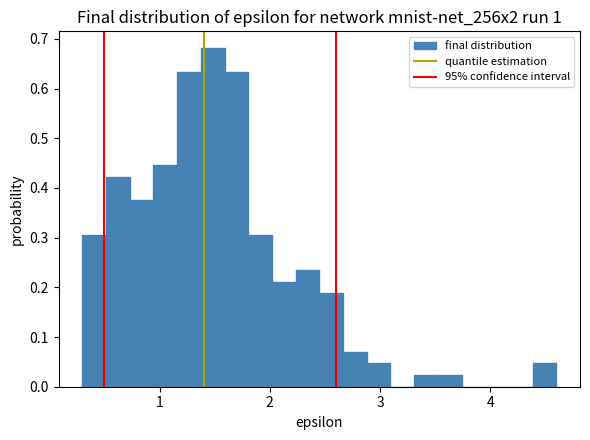

Around what value on the x-axis is the tallest bar? Give the approximate position of its centre, as read against the axis.

1.5